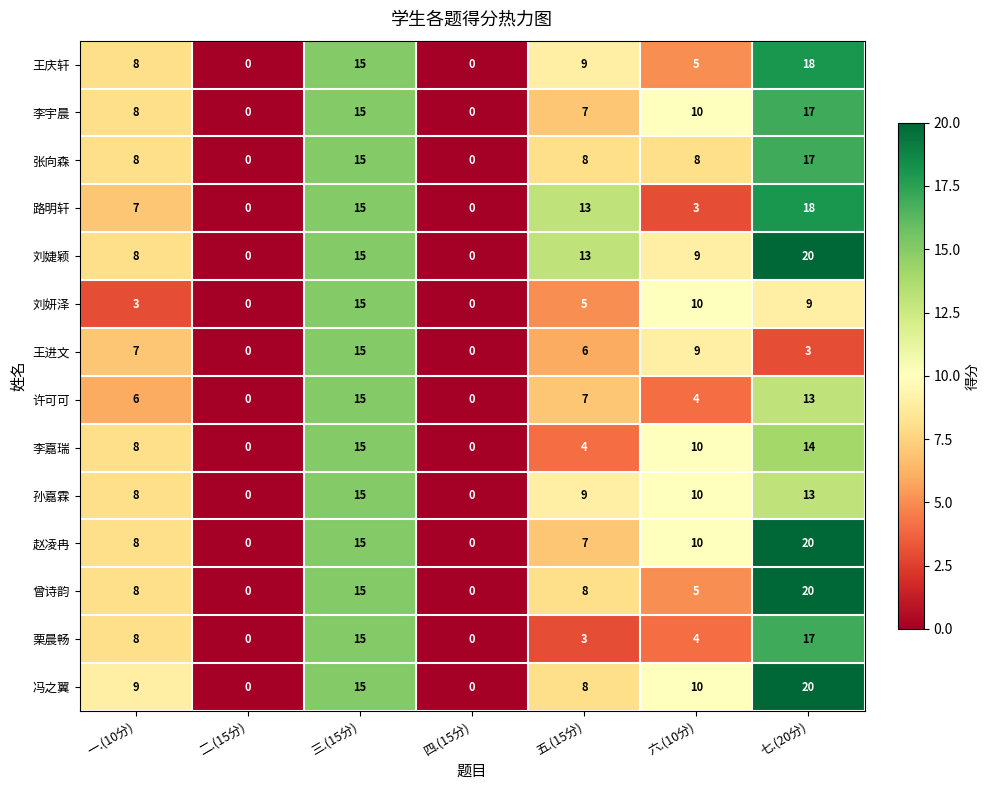

What is the difference between the second highest and minimum values in the 李宇晨 series?

15